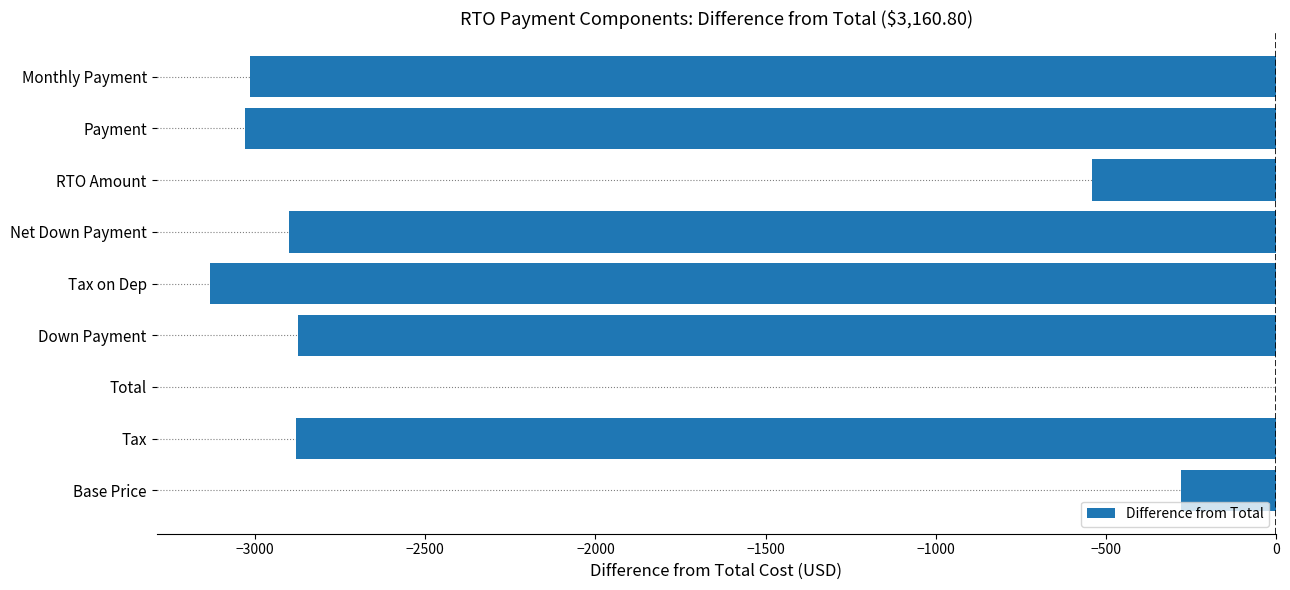

At which label is the value closest to -1566?

RTO Amount